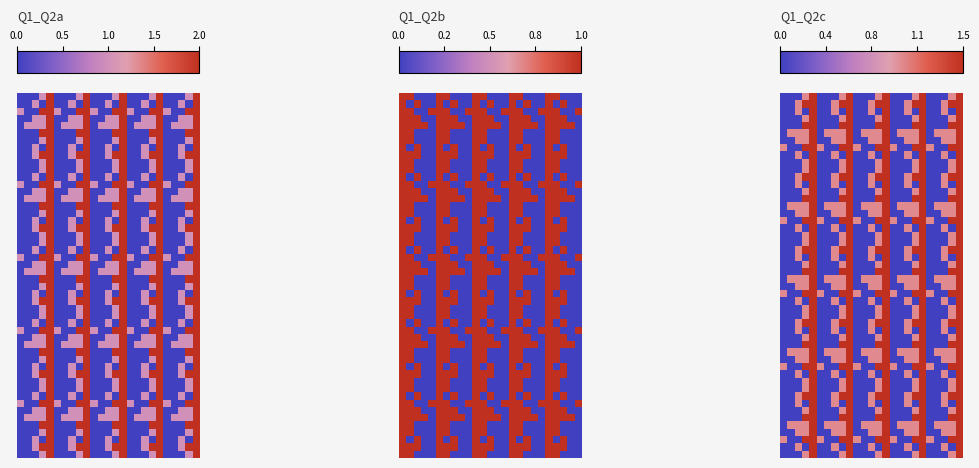

The value of Q1_Q2j at 2 is 5. True or false?

False